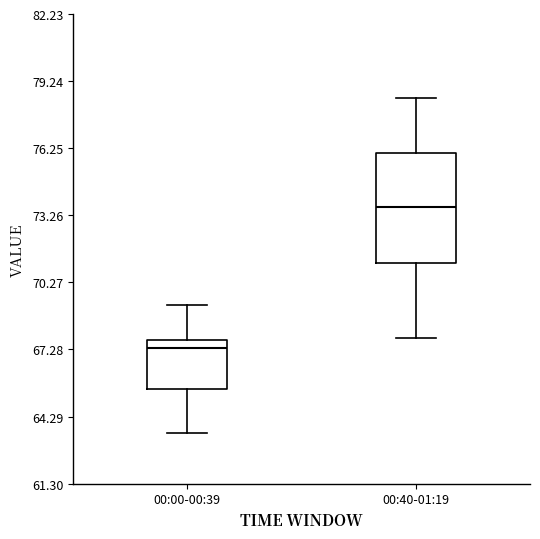

Reading left to right, read every box against the y-axis: the position of its median line, the range the box covers, and the ends of its whiskers. The values are not printed on the chart, so give them approximately, as read against the axis.

00:00-00:39: median 67.5 (just below the box's upper edge), box 65.5 to 67.5, whiskers 63.5 to 69.5
00:40-01:19: median 73.5, box 71.0 to 76.0, whiskers 68.0 to 78.5